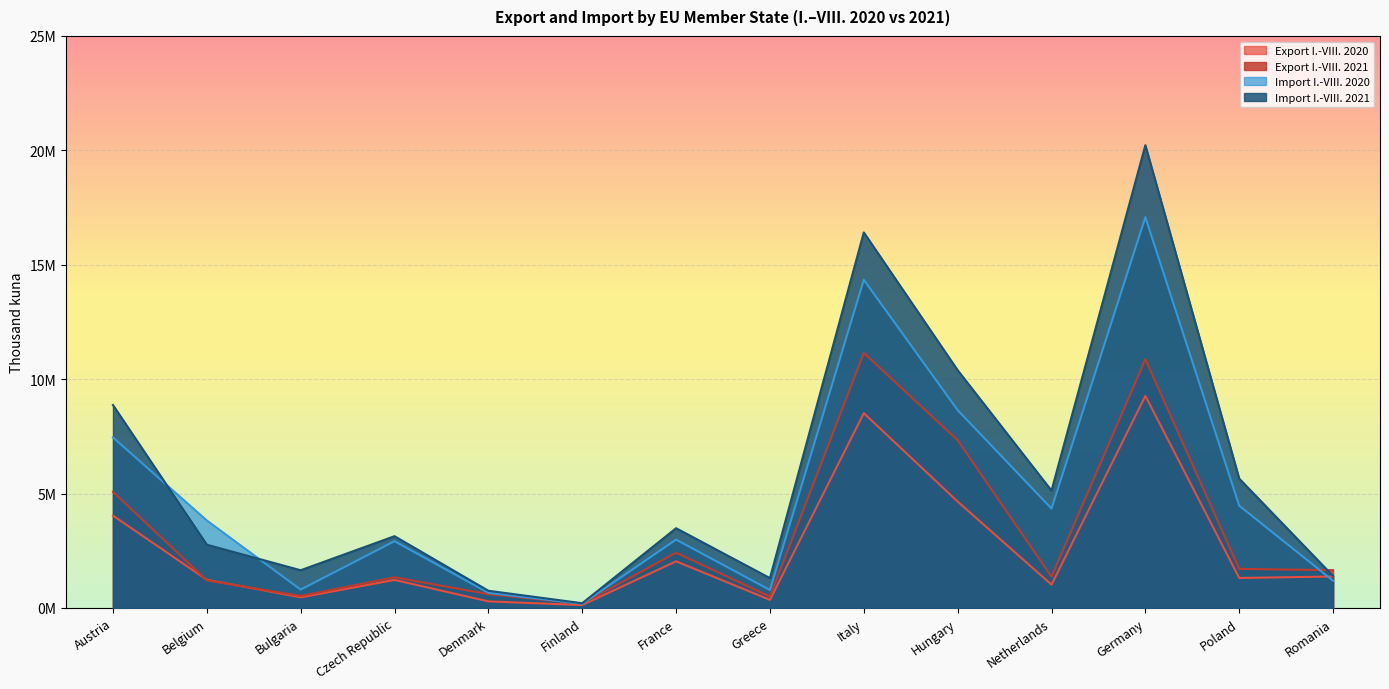

Is it true that Export I.-VIII. 2020 equals 6403745 at Austria?

False